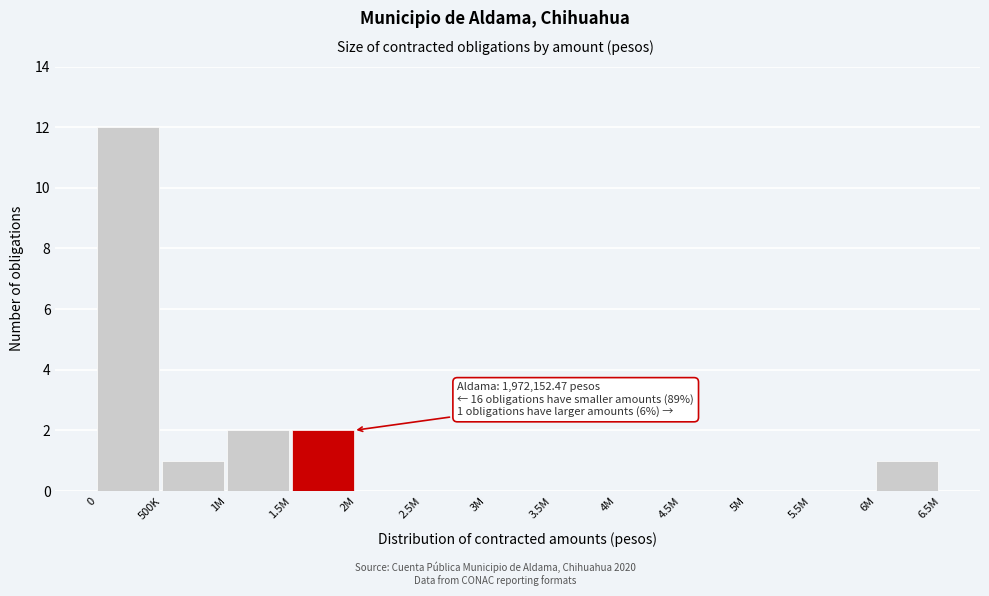

Reading right to left, transcribe all the data shown in this chart.

6M=1	5.5M=0	5M=0	4.5M=0	4M=0	3.5M=0	3M=0	2.5M=0	2M=0	1.5M=2	1M=2	500K=1	0=12